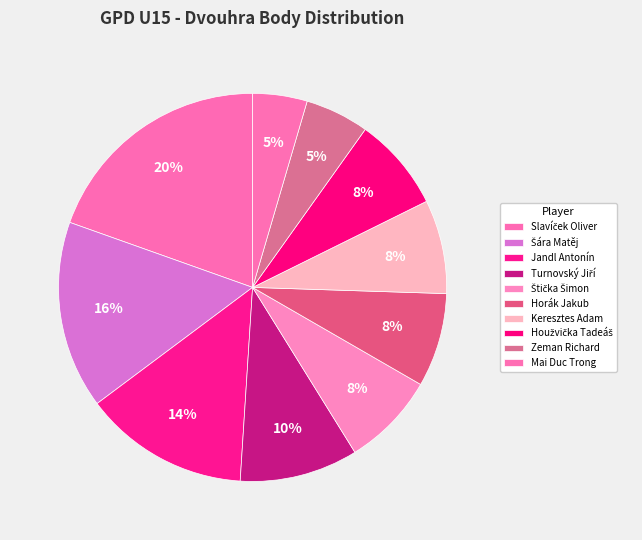

How many segments does this pie chart have?

10